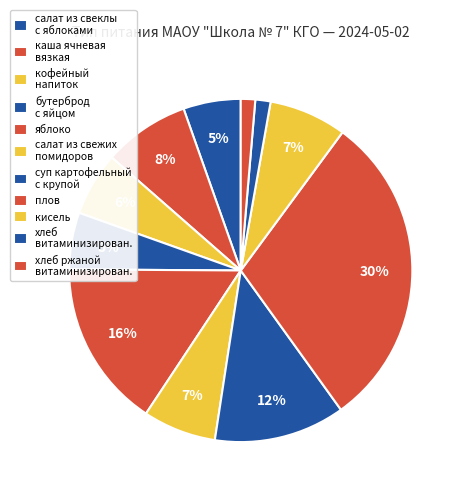

To the nearest percent, what is the average slice percentage?

9%